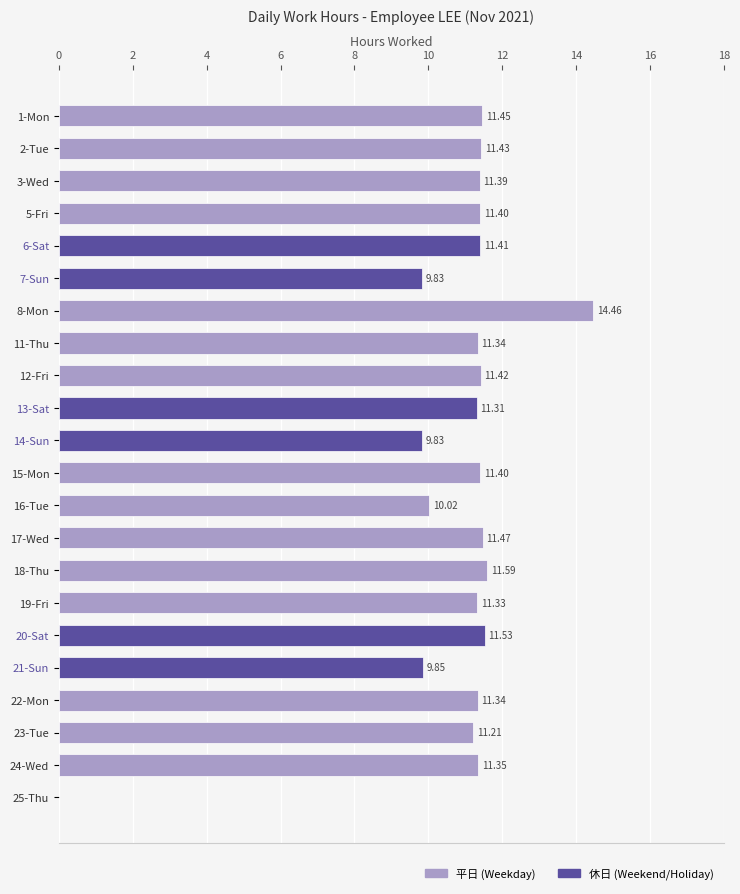

What is the sum of the values at 25-Thu and 11-Thu?

11.3